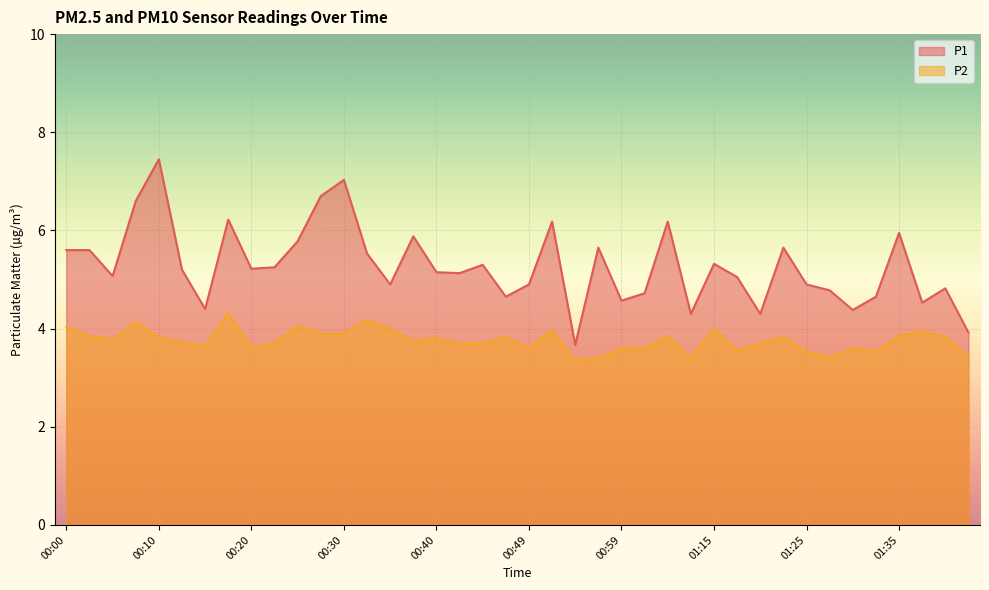

How many interior local peaks does the P2 series have?

12